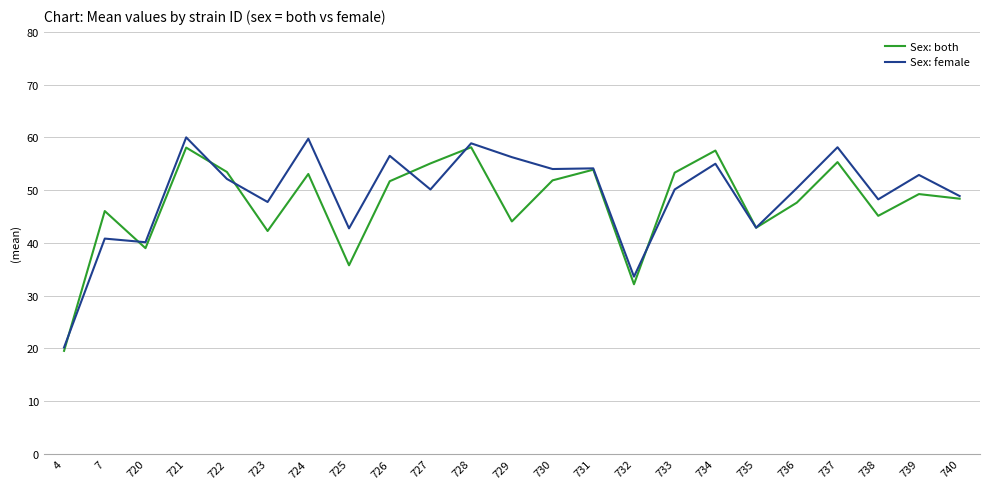

Is the value of Sex: both at 739 greater than the value of Sex: female at 730?

No